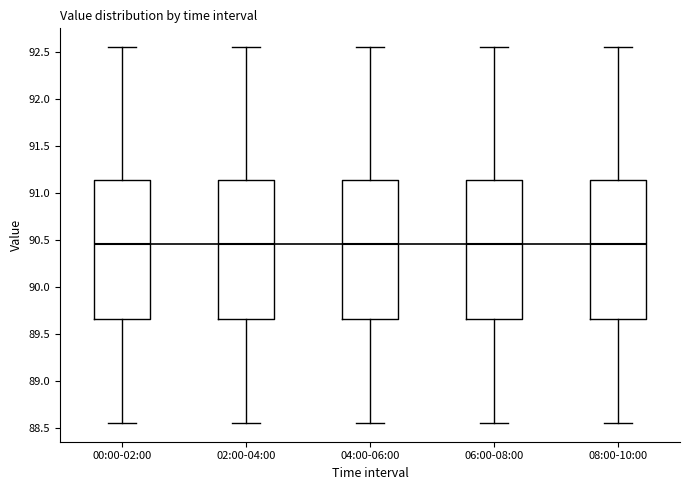

Reading left to right, read every box against the y-axis: the position of its median line, the range the box covers, and the ends of its whiskers. The values are not printed on the chart, so give them approximately, as read against the axis.

00:00-02:00: median 90.45, box 89.65 to 91.15, whiskers 88.55 to 92.55
02:00-04:00: median 90.45, box 89.65 to 91.15, whiskers 88.55 to 92.55
04:00-06:00: median 90.45, box 89.65 to 91.15, whiskers 88.55 to 92.55
06:00-08:00: median 90.45, box 89.65 to 91.15, whiskers 88.55 to 92.55
08:00-10:00: median 90.45, box 89.65 to 91.15, whiskers 88.55 to 92.55